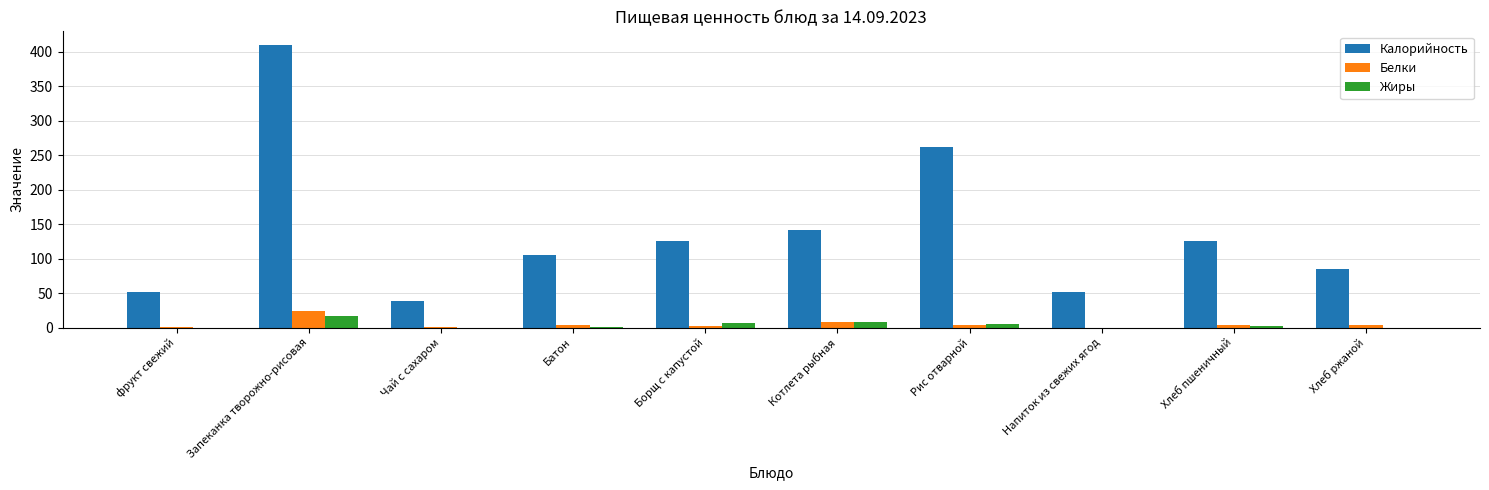

Where does the Калорийность series first go above 126?

Запеканка творожно-рисовая